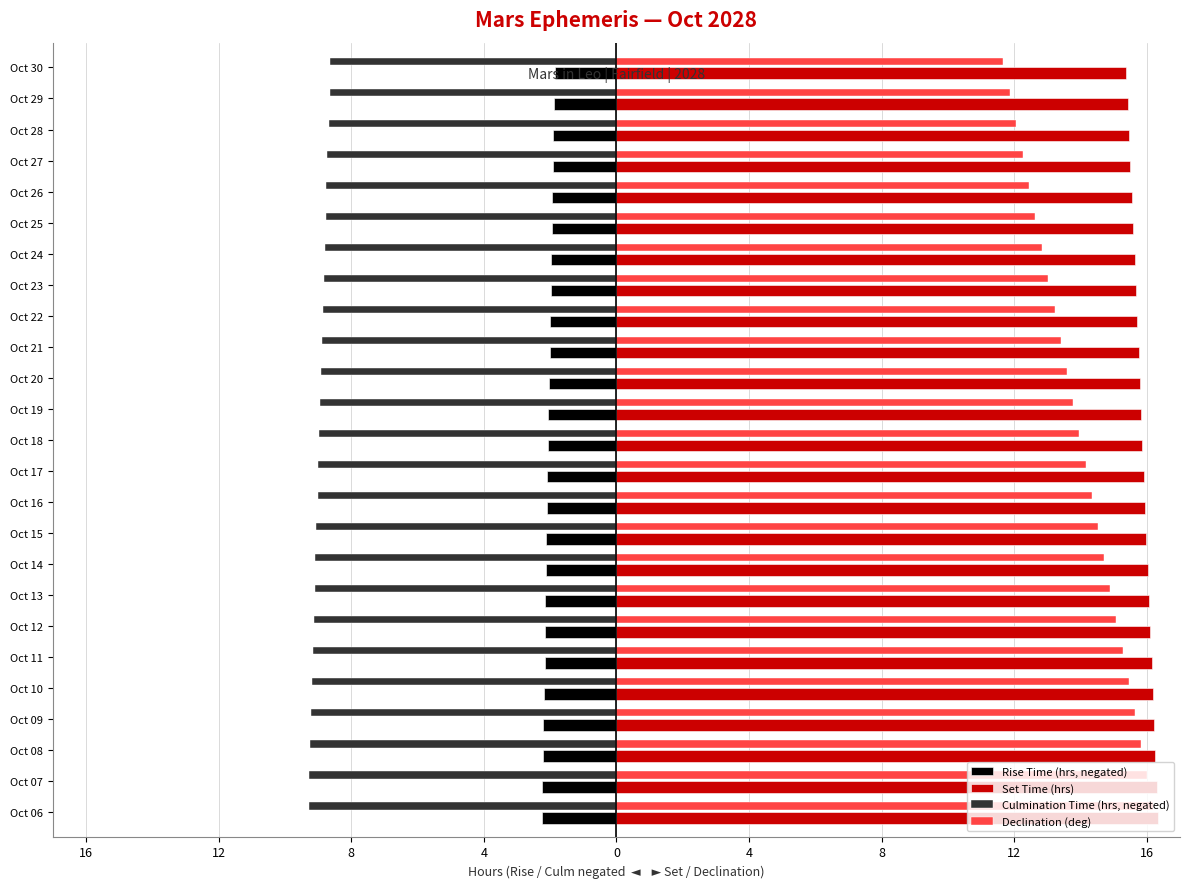

What is the greatest value displayed?

16.3